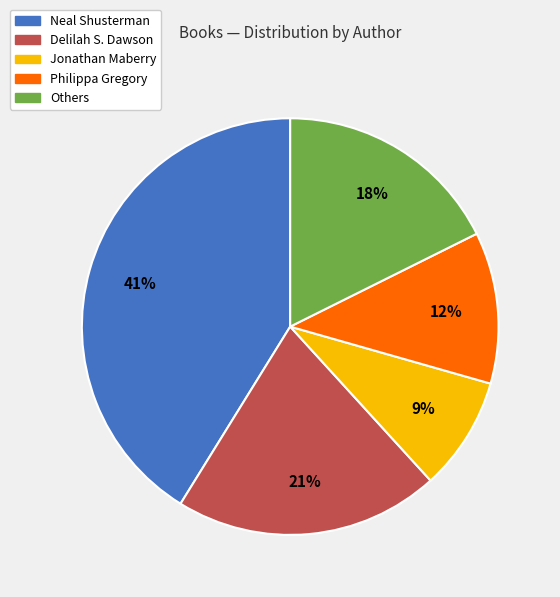

To the nearest percent, what is the difference between the largest and smallest slice percentages?

32%